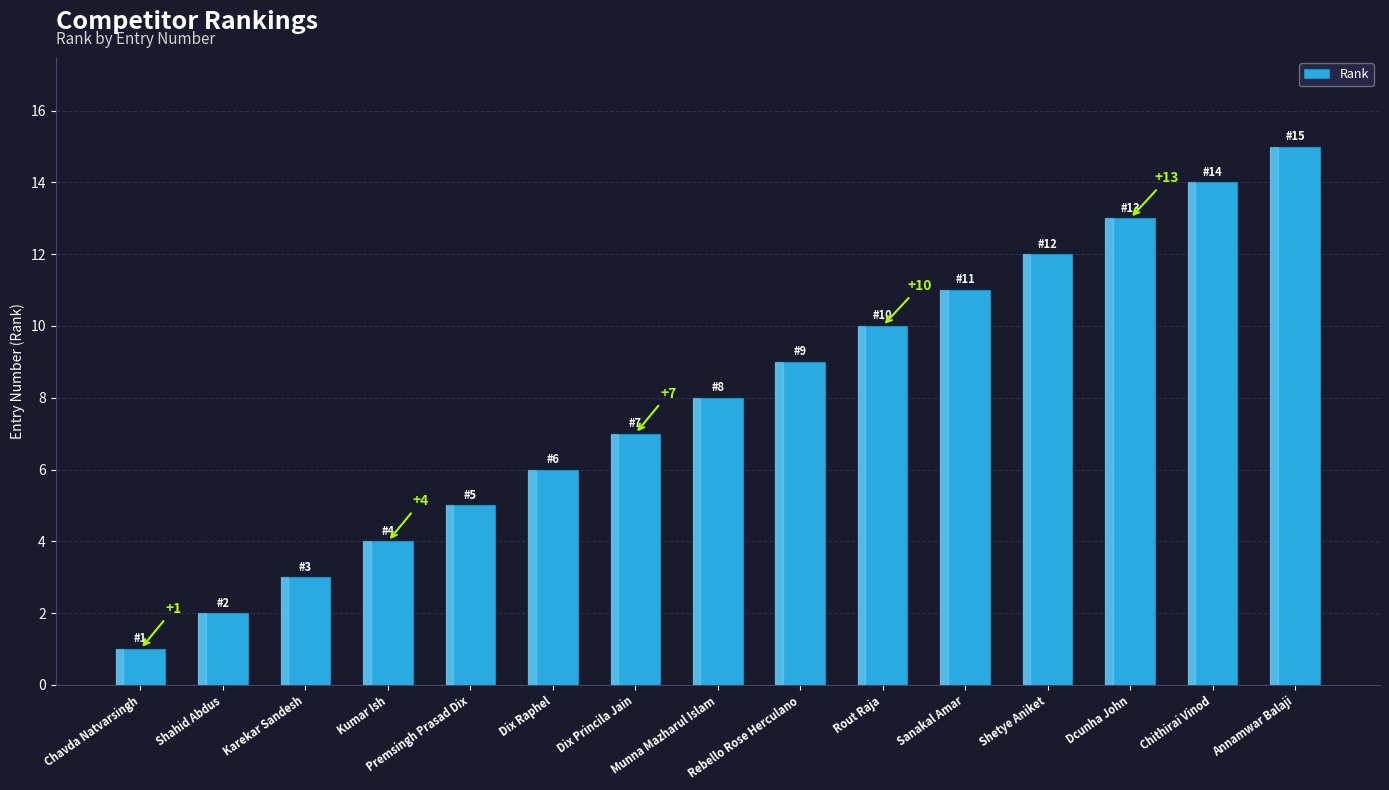

Which has a higher value, Munna Mazharul Islam or Kumar Ish?

Munna Mazharul Islam